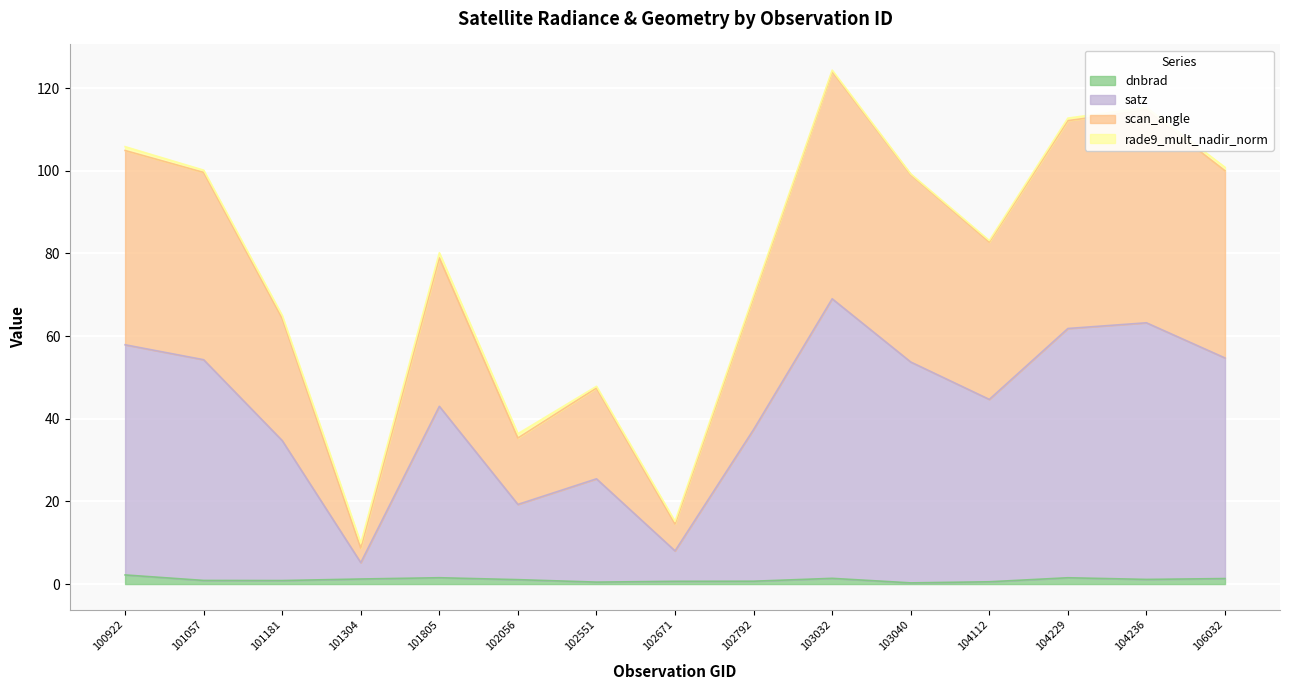

Rank the categories by scan_angle value from highest to lowest.

103032, 104236, 104229, 100922, 106032, 101057, 103040, 104112, 101805, 102792, 101181, 102551, 102056, 102671, 101304